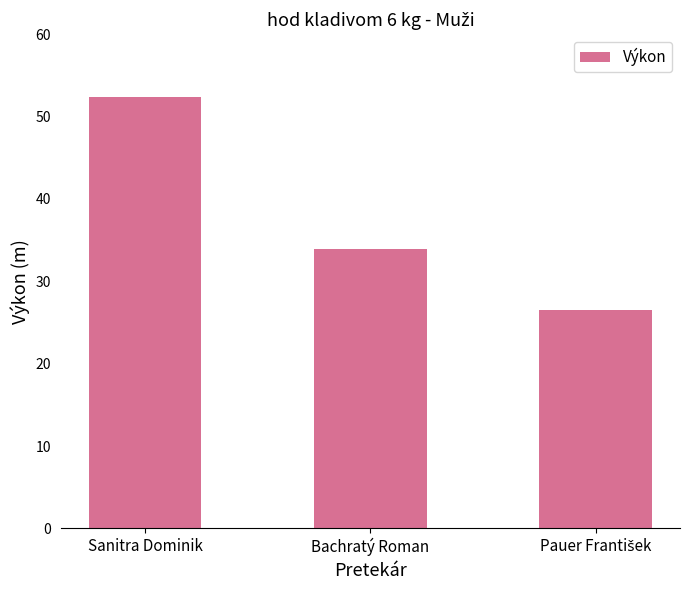

What is the label of the 2nd bar from the right?

Bachratý Roman